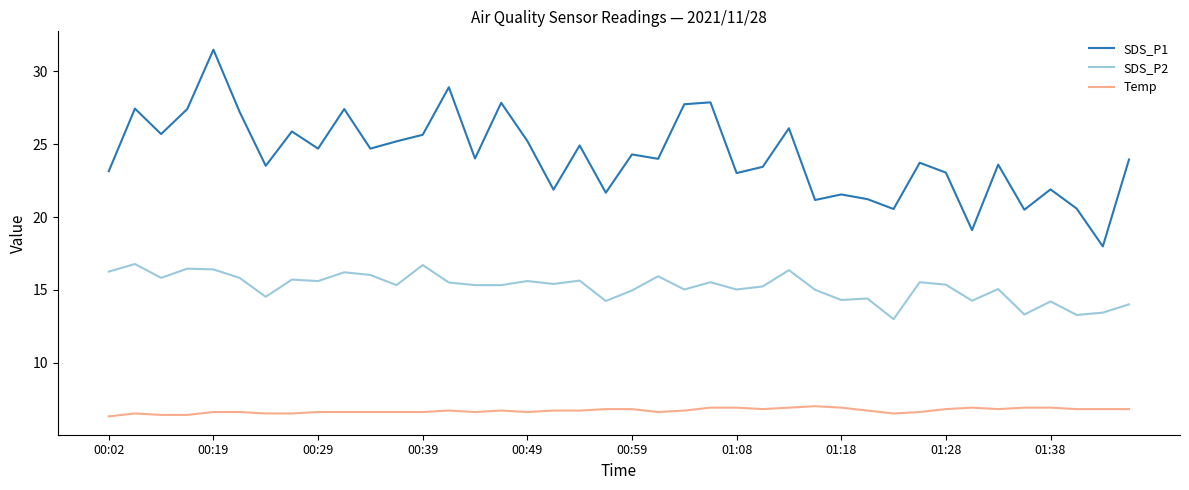

Which series has the largest range (max minus min)?

SDS_P1